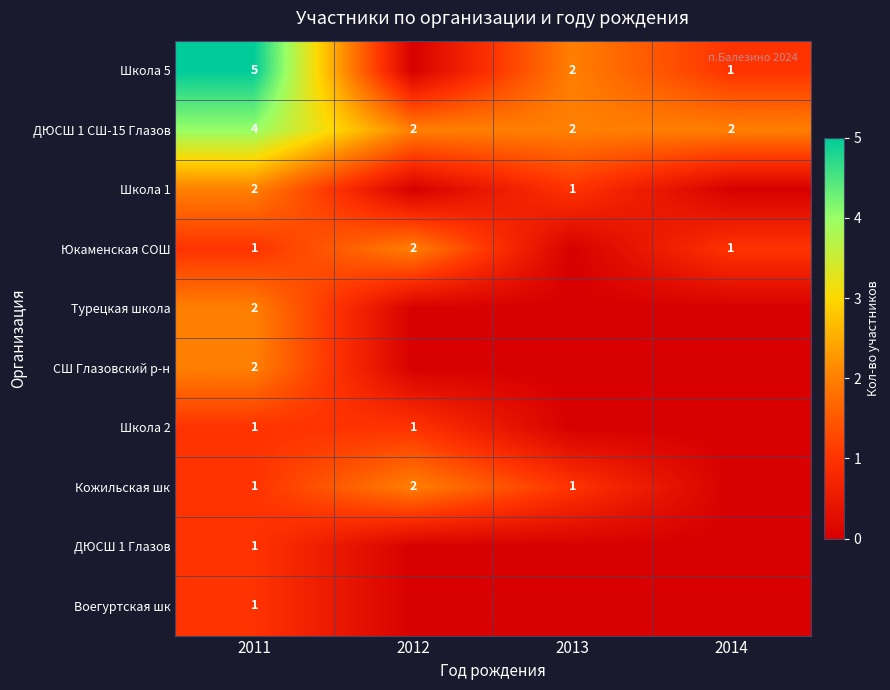

The Школа 1 series shows 1 at 2013. True or false?

True